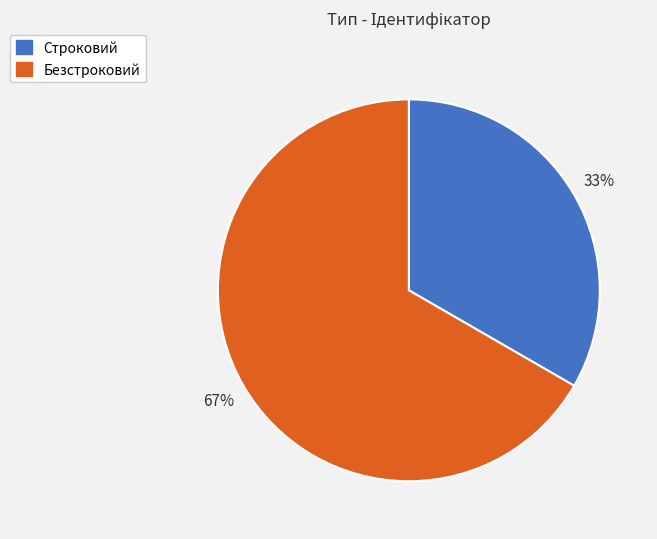

True or false: Строковий accounts for 23% of the total.

False